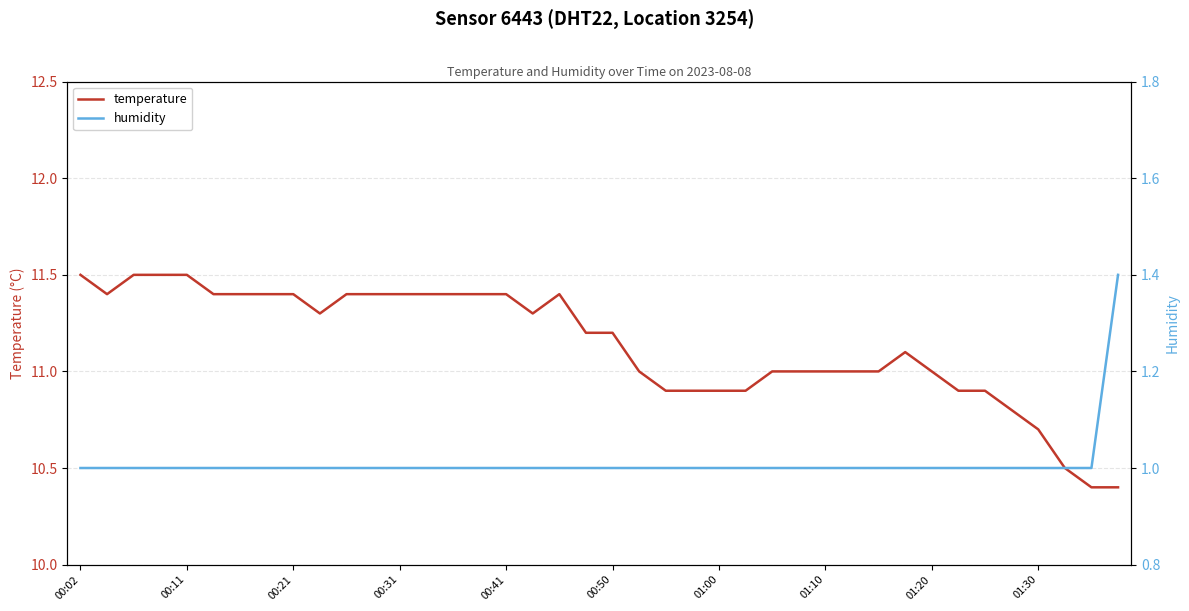

Rank the series by their maximum value, from highest to lowest.

temperature, humidity